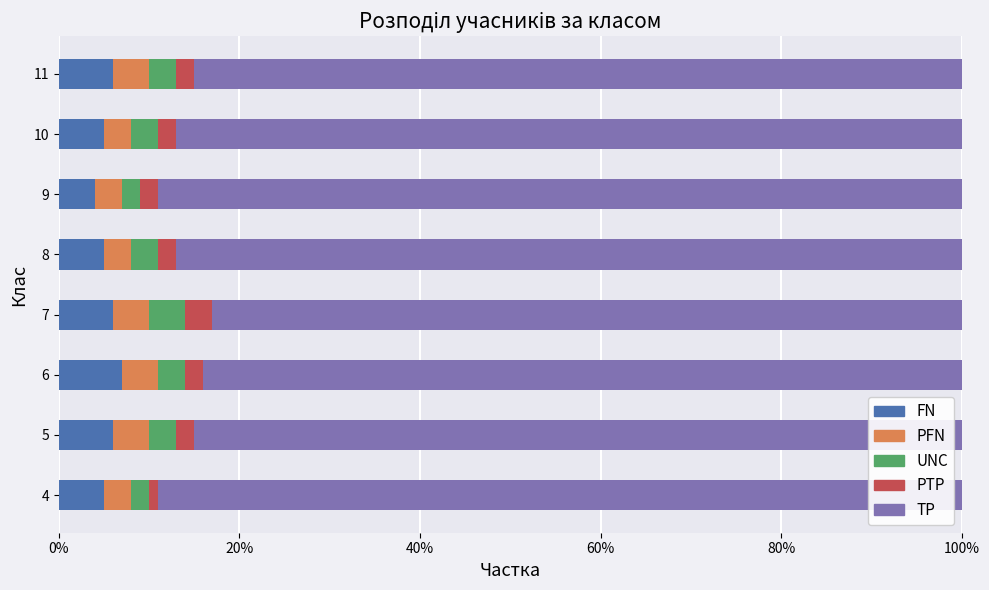

What are all the series names shown in the legend?

FN, PFN, UNC, PTP, TP